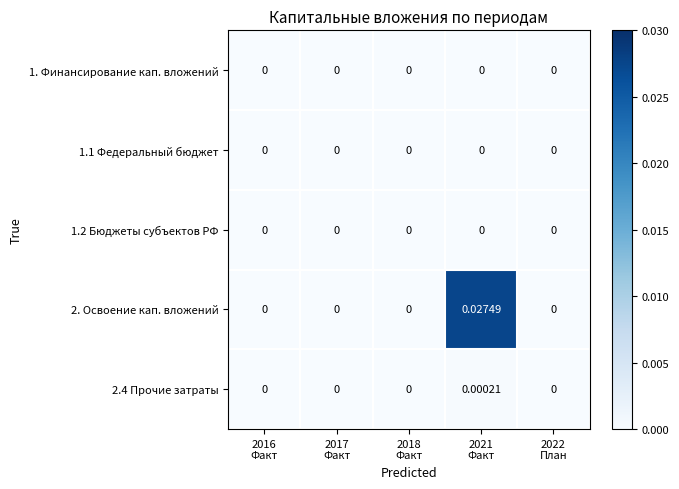

Reading left to right, transcribe all the data shown in this chart.

1. Финансирование кап. вложений: 2016
Факт=0.0	2017
Факт=0.0	2018
Факт=0.0	2021
Факт=0.0	2022
План=0.0
1.1 Федеральный бюджет: 2016
Факт=0.0	2017
Факт=0.0	2018
Факт=0.0	2021
Факт=0.0	2022
План=0.0
1.2 Бюджеты субъектов РФ: 2016
Факт=0.0	2017
Факт=0.0	2018
Факт=0.0	2021
Факт=0.0	2022
План=0.0
2. Освоение кап. вложений: 2016
Факт=0.0	2017
Факт=0.0	2018
Факт=0.0	2021
Факт=0.0	2022
План=0.0
2.4 Прочие затраты: 2016
Факт=0.0	2017
Факт=0.0	2018
Факт=0.0	2021
Факт=0.0	2022
План=0.0